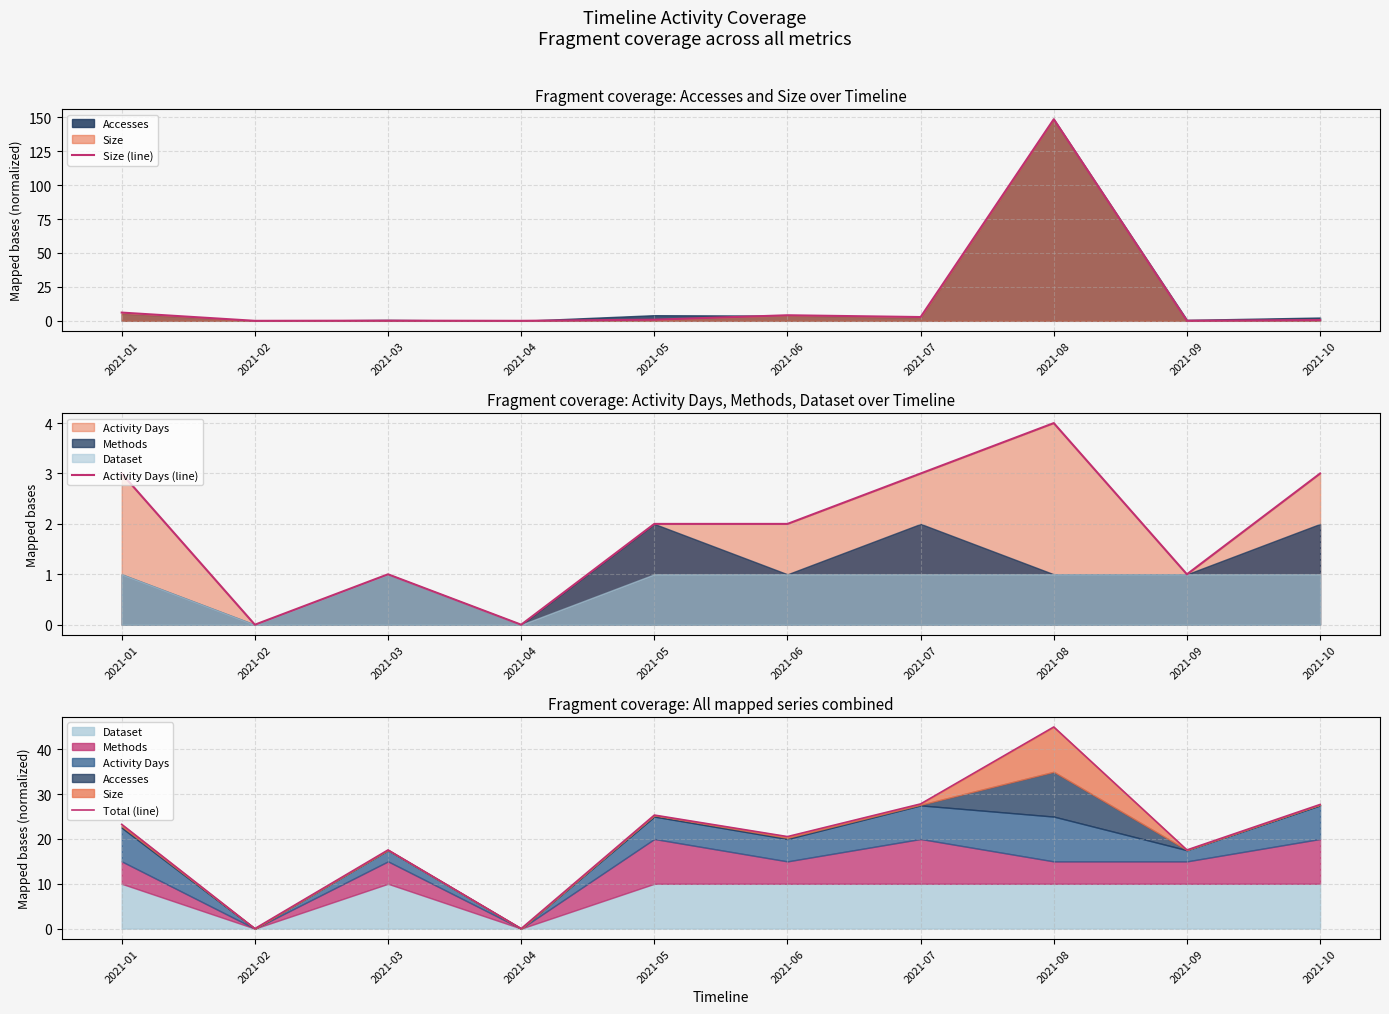

How many interior local peaks does the Activity Days (line) series have?

2